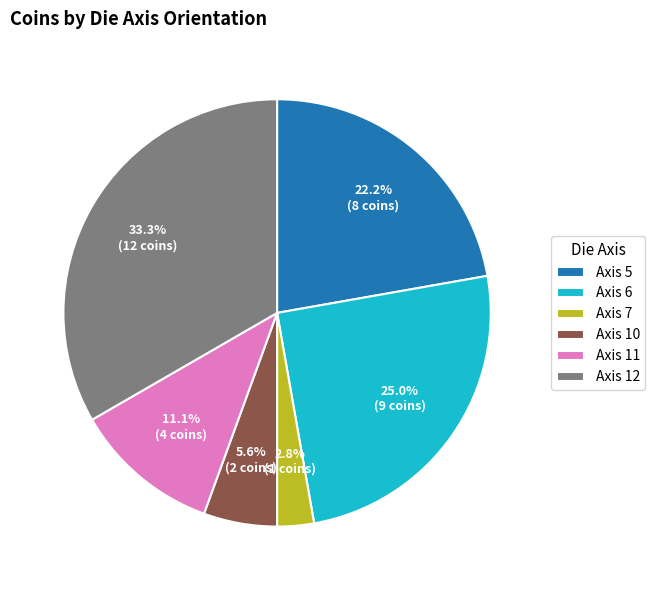

Count the number of slices in the pie.

6